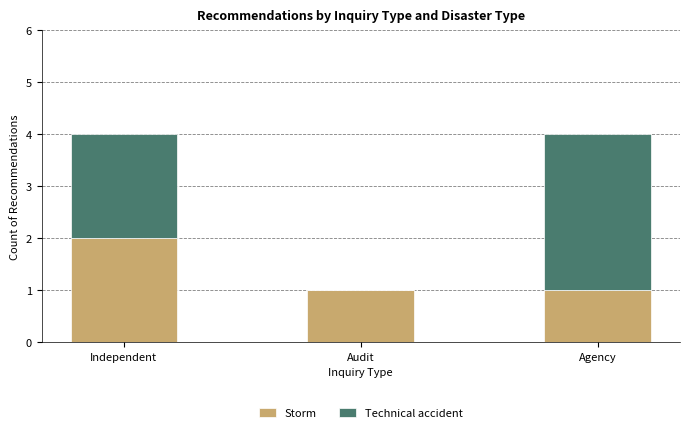

True or false: Storm has a value of 3 at Independent.

False